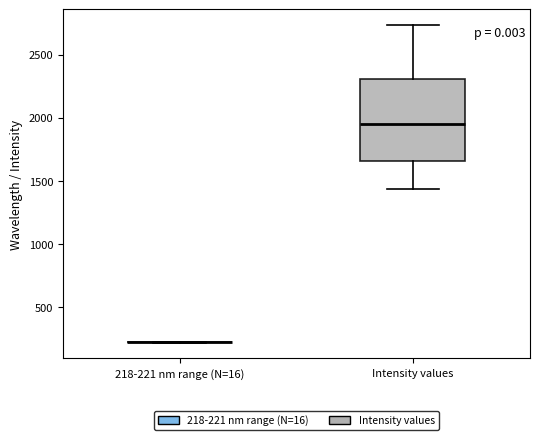

Which box is the tallest, from its lower edge to its upper edge?

Intensity values